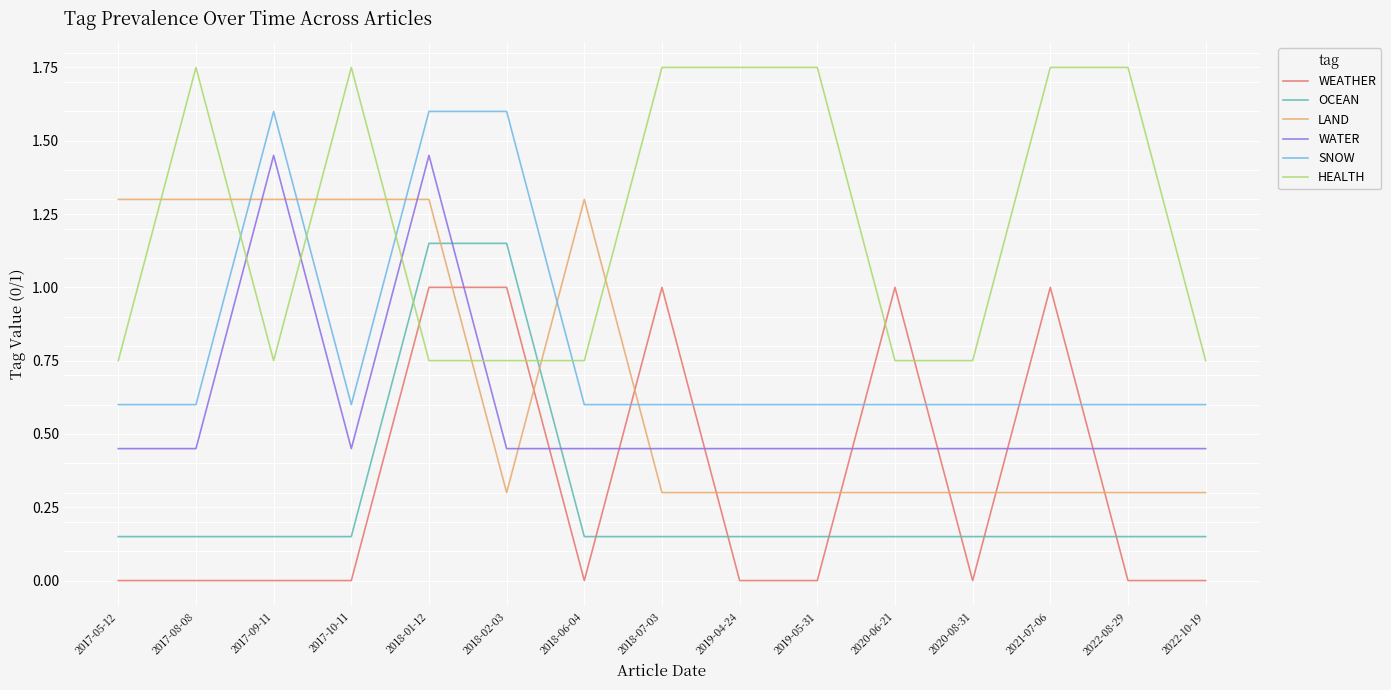

What are all the series names shown in the legend?

WEATHER, OCEAN, LAND, WATER, SNOW, HEALTH